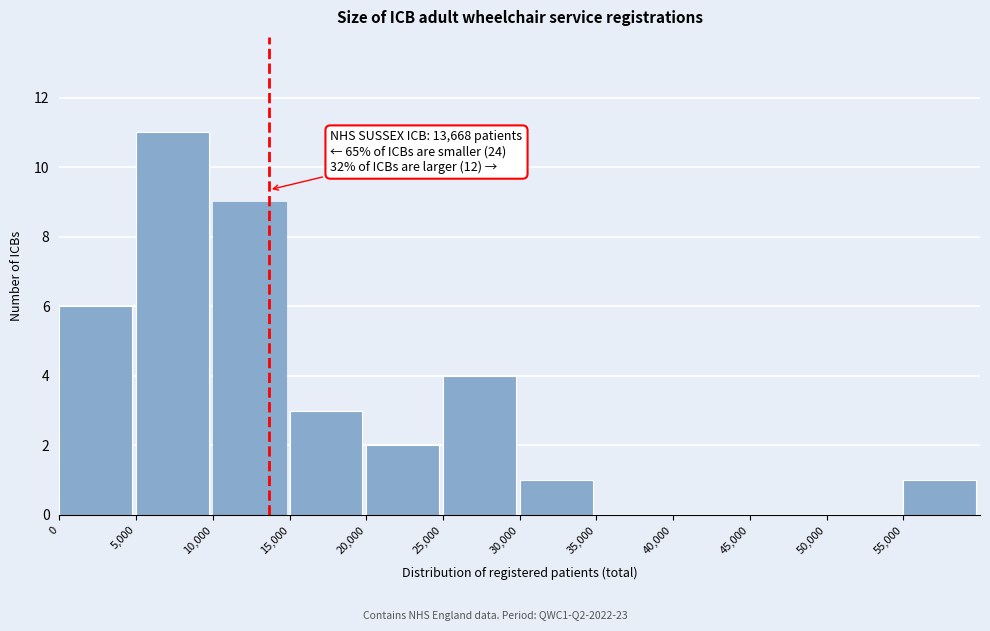

Over which range of the x-axis is the bar tallest?

5000 to 10000